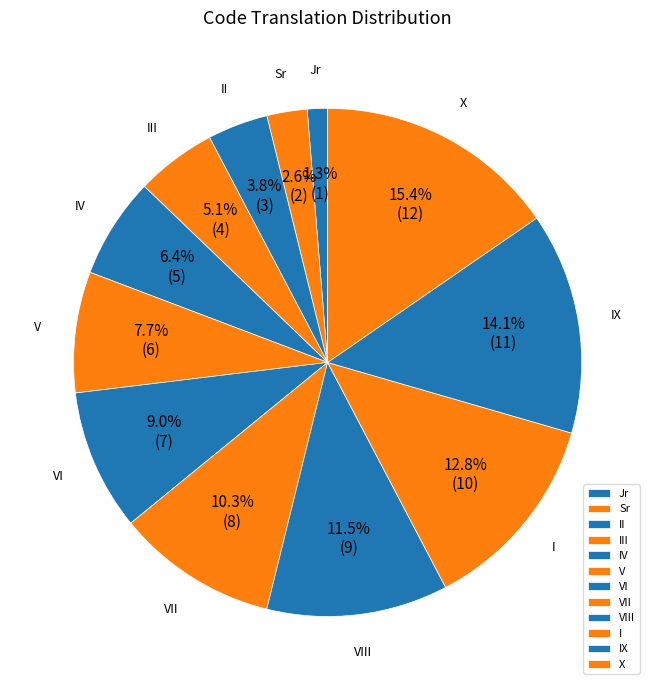

The X slice represents 25% of the pie. True or false?

False